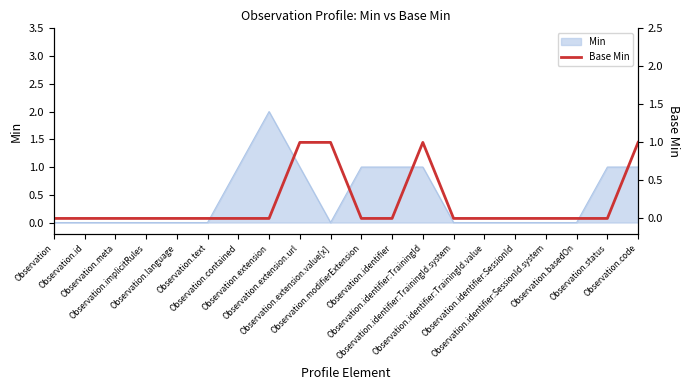

The chart shows a value of 1 at Observation.identifier:TrainingId. True or false?

True